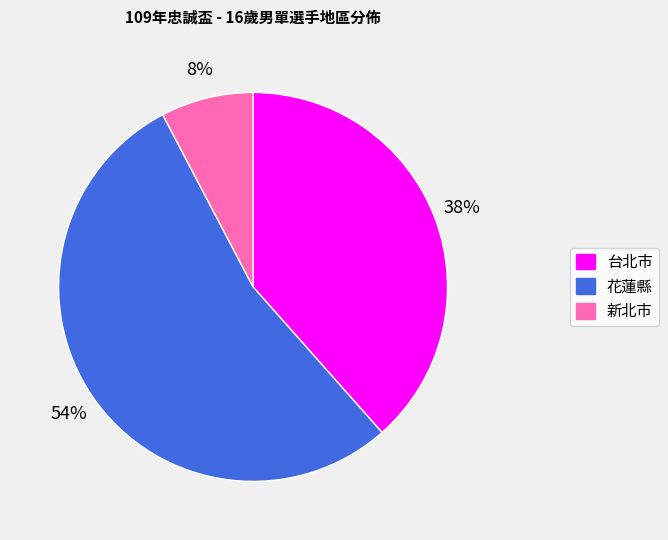

To the nearest percent, what percentage of the pie is 花蓮縣?

54%